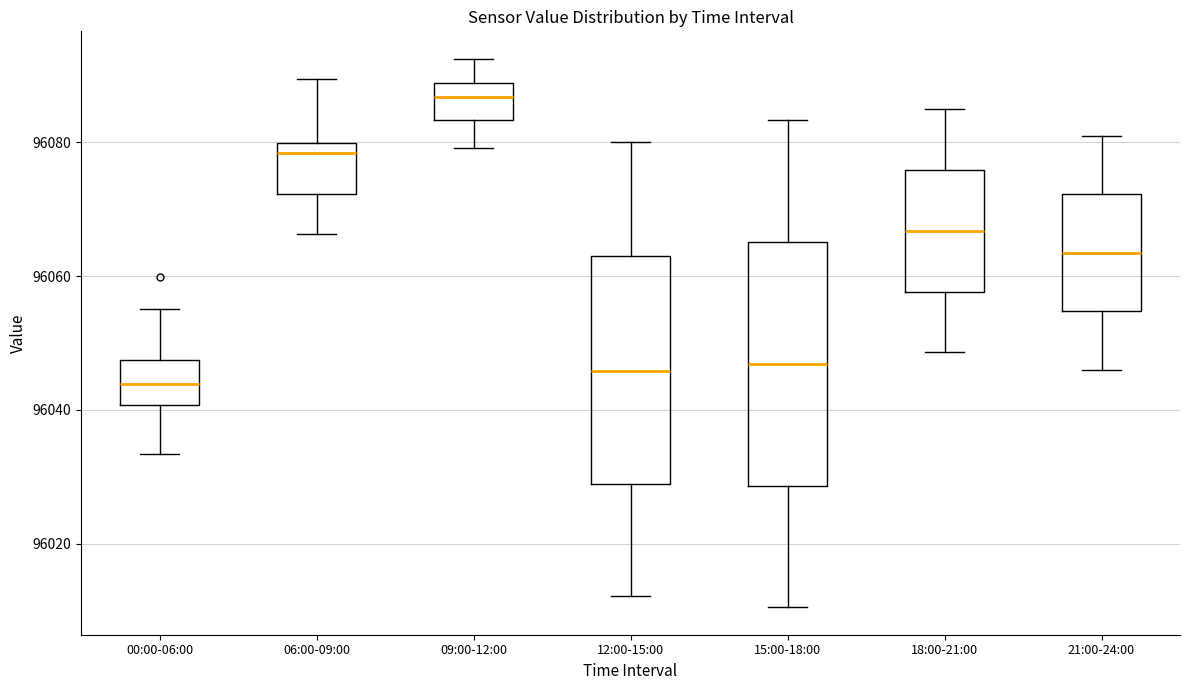

Where is the lower edge of the box for 18:00-21:00 on the y-axis? The values are not printed on the chart, so give them approximately, as read against the axis.

96058